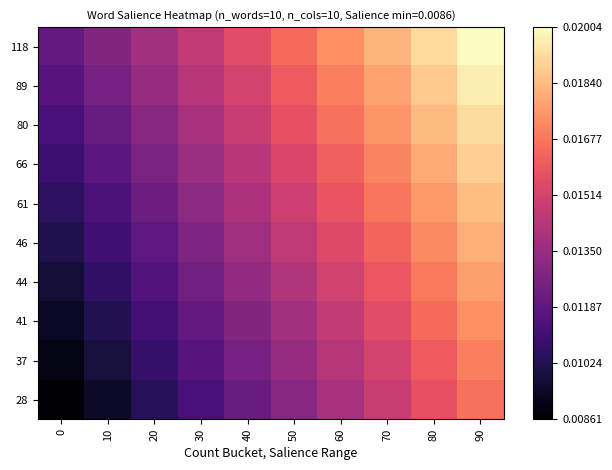

Rank the series at 50 from lowest to highest value.

28, 37, 41, 44, 46, 61, 66, 80, 89, 118